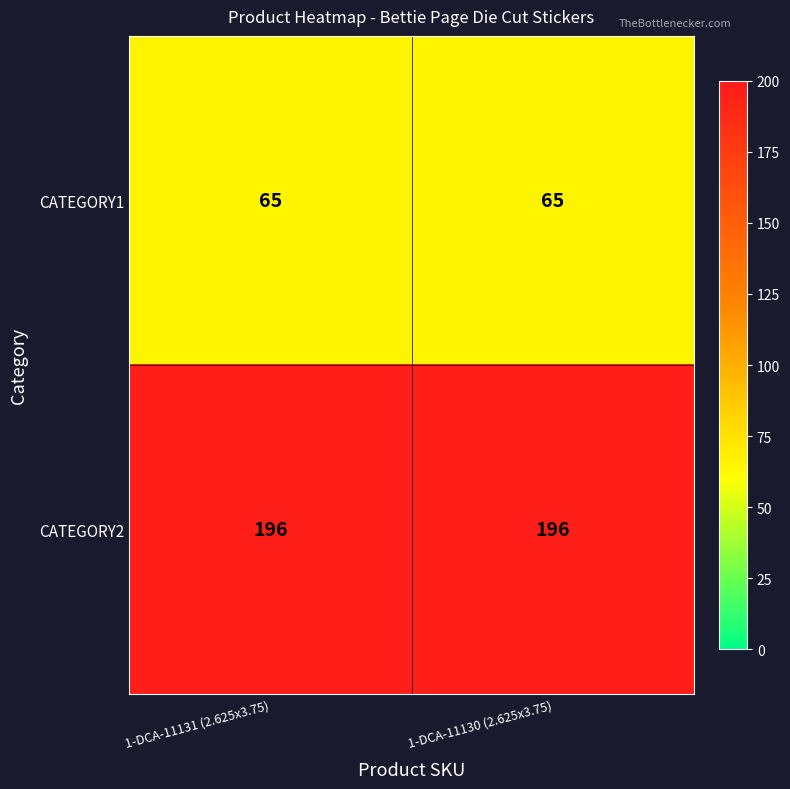

How many categories are shown in the chart?

2